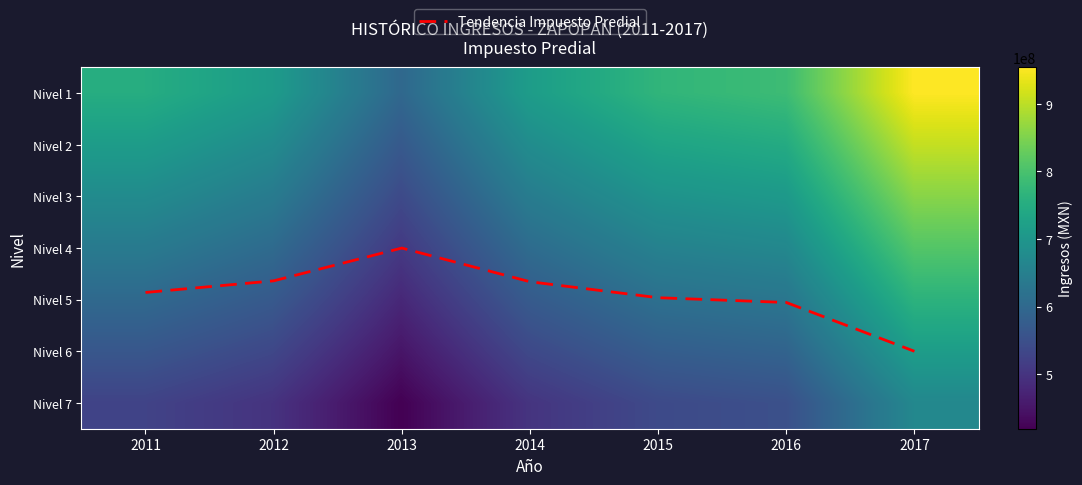

At how many categories does at least one series exceed 680844859?

6